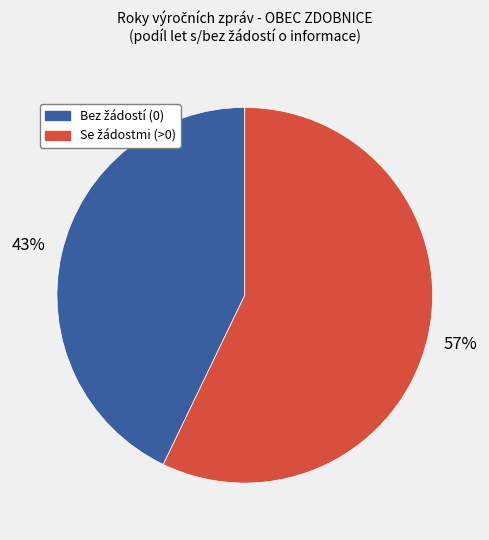

To the nearest percent, what is the difference between the largest and smallest slice percentages?

14%